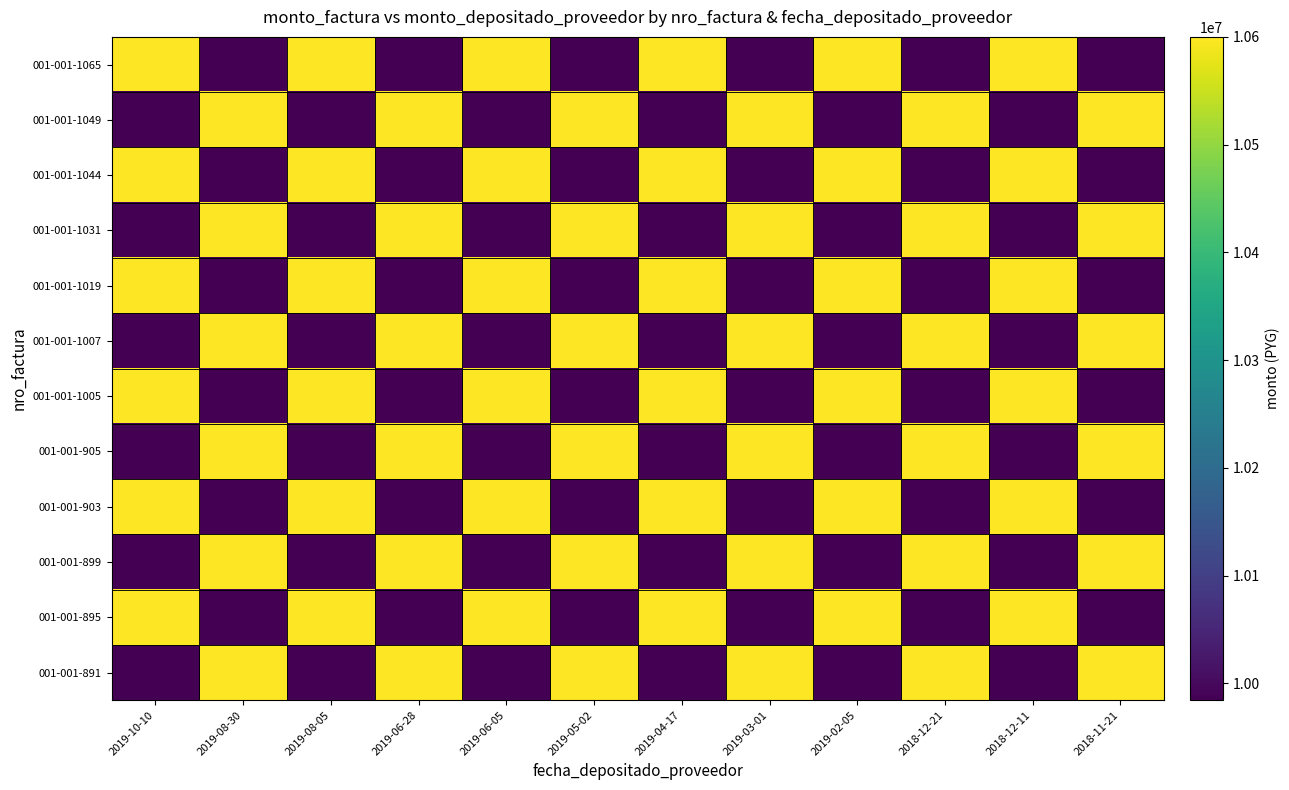

How many distinct data groups are displayed?

12